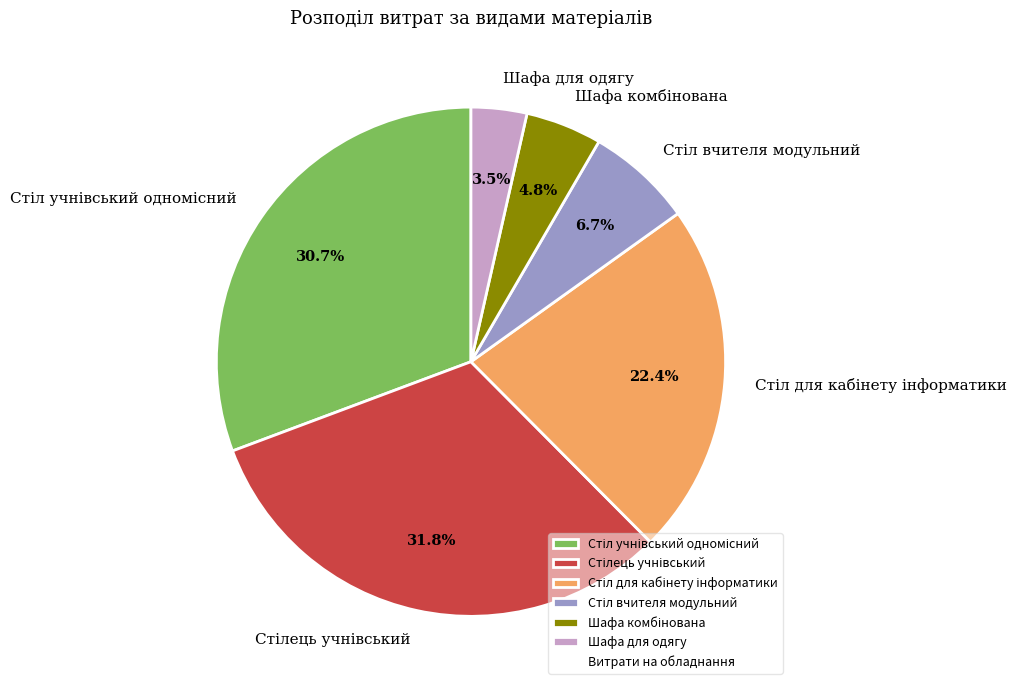

Which slice is the smallest?

Шафа для одягу